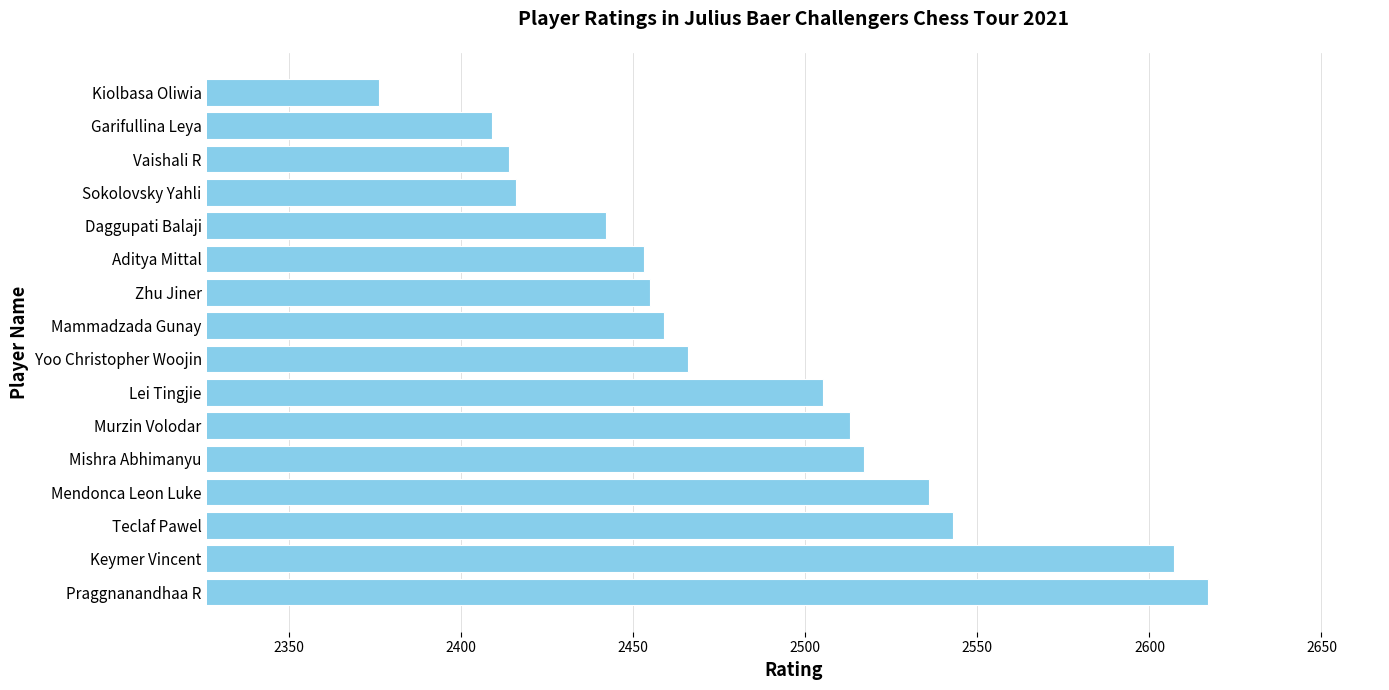

What is the sum of all values?

39728